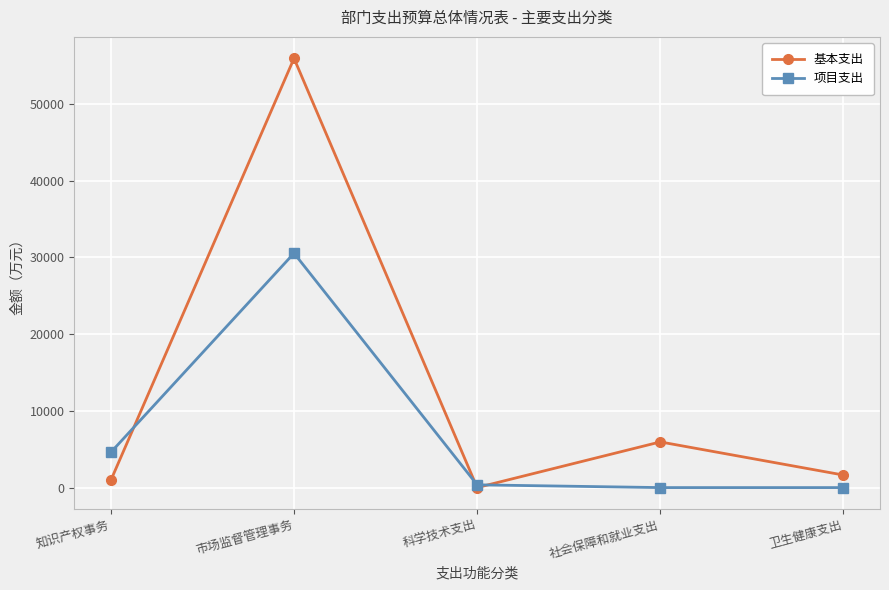

The 基本支出 series shows 1634.7 at 卫生健康支出. True or false?

True